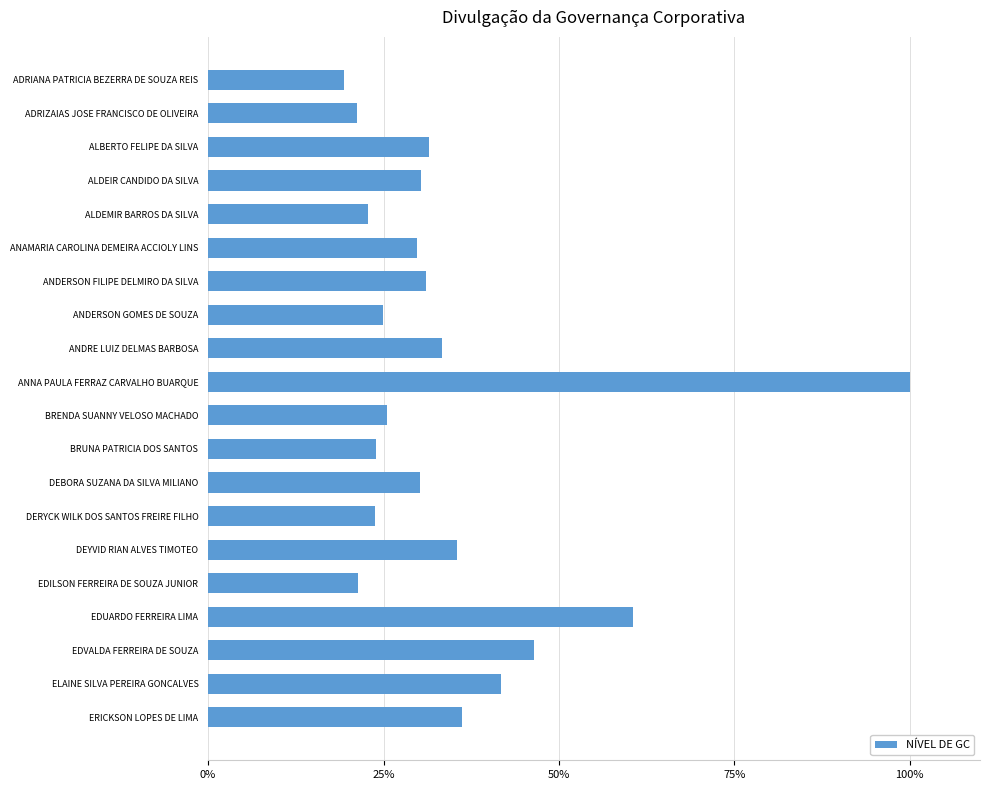

The value at ANAMARIA CAROLINA DEMEIRA ACCIOLY LINS is 13.0. True or false?

False